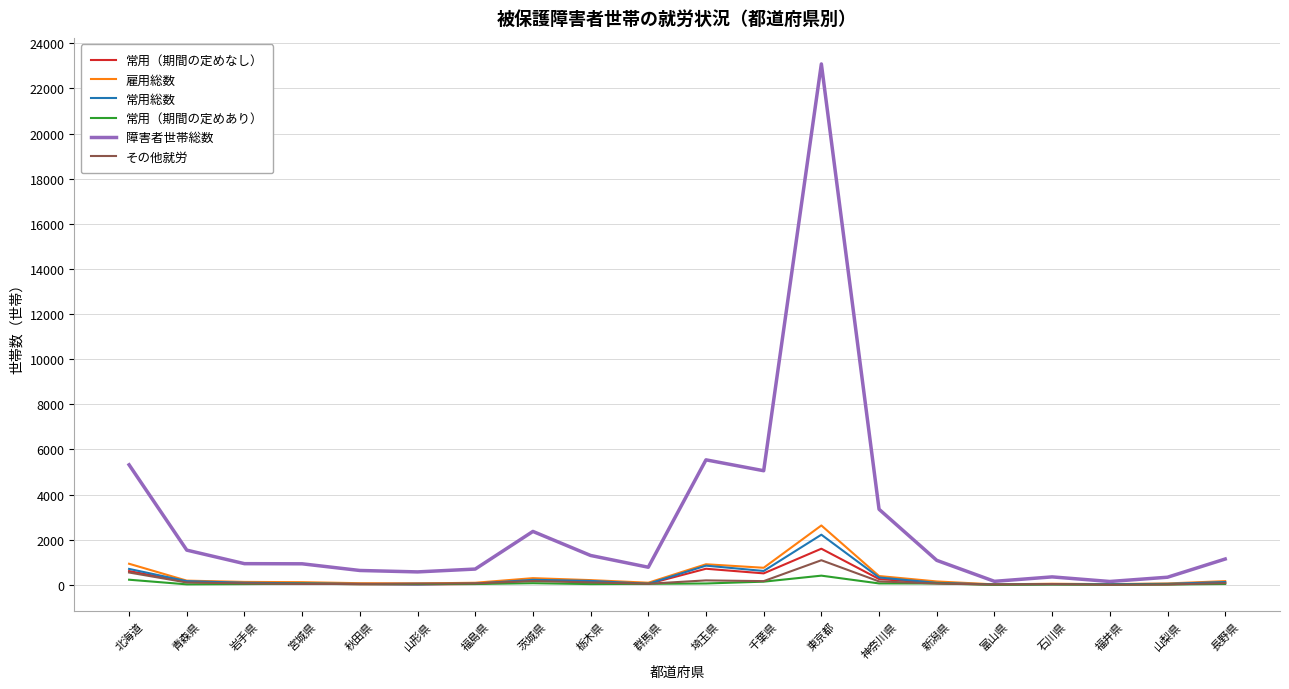

What is the difference between the 常用（期間の定めなし） values at 岩手県 and 群馬県?

39